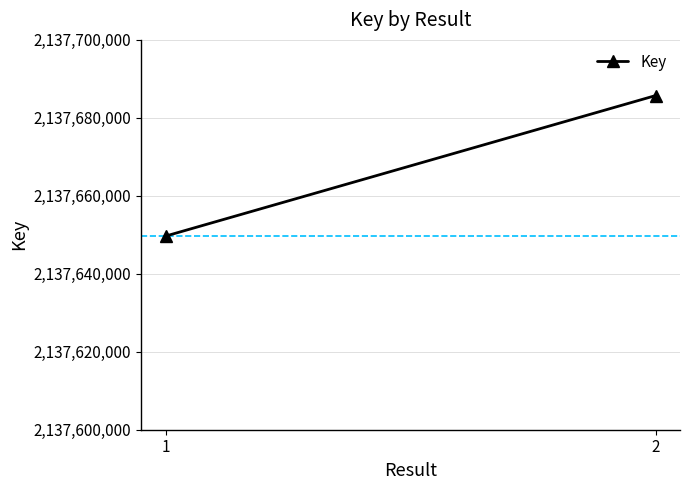

Rank the categories by value from highest to lowest.

2, 1